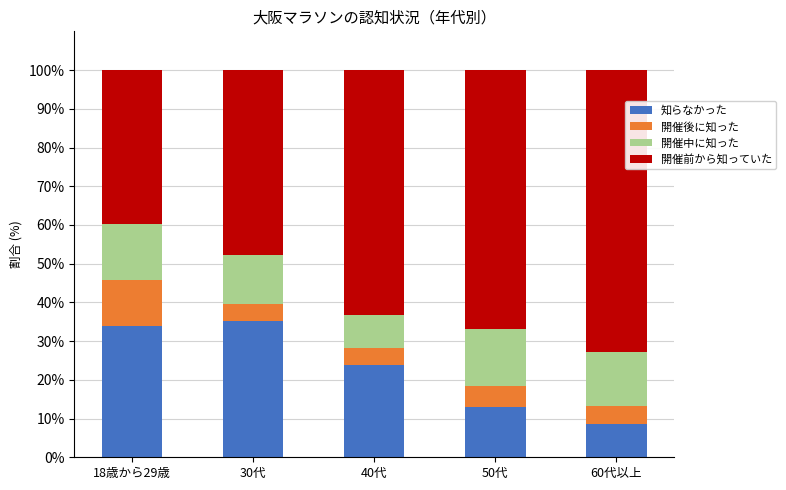

True or false: 知らなかった has a value of 23.7 at 40代.

True